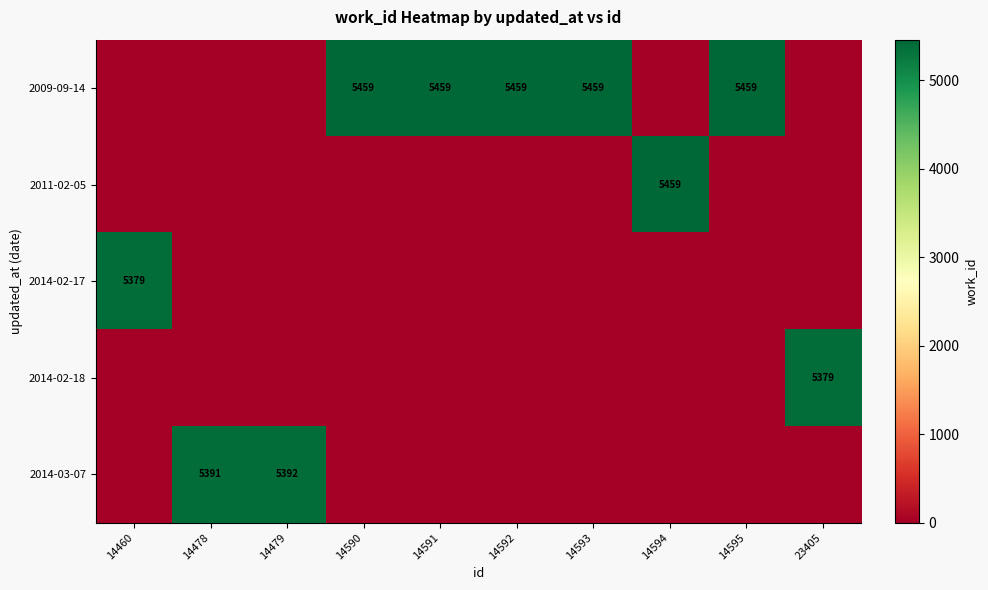

Count the number of categories in the chart.

10